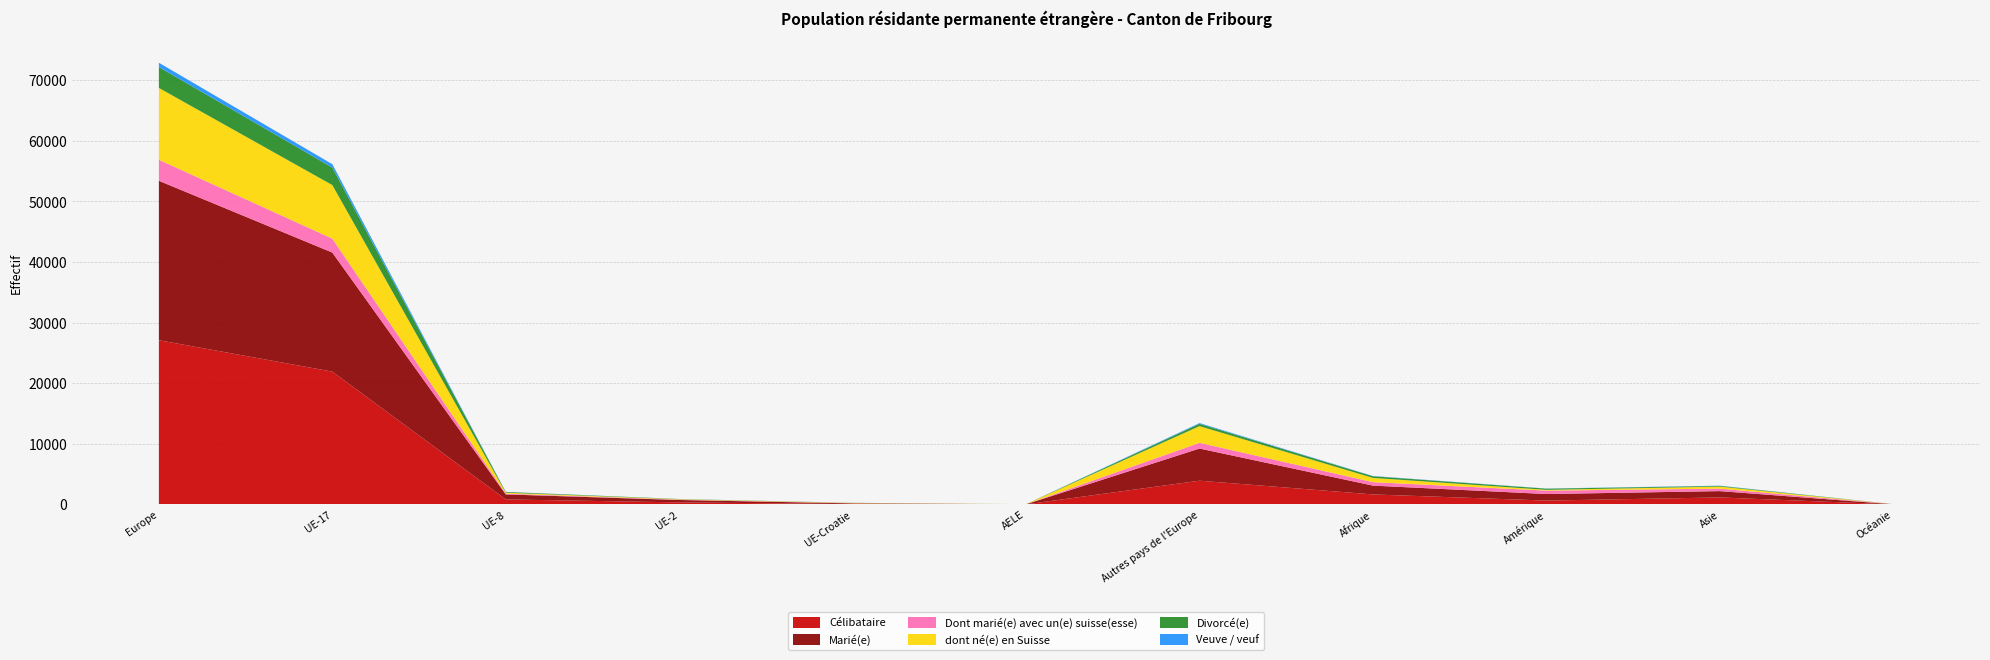

Reading left to right, transcribe all the data shown in this chart.

Célibataire: Europe=27106	UE-17=21925	UE-8=830	UE-2=345	UE-Croatie=63	AELE=21	Autres pays de l'Europe=3922	Afrique=1655	Amérique=641	Asie=1158	Océanie=10
Marié(e): Europe=26311	UE-17=19645	UE-8=831	UE-2=394	UE-Croatie=114	AELE=18	Autres pays de l'Europe=5309	Afrique=1456	Amérique=1082	Asie=1046	Océanie=26
Dont marié(e) avec un(e) suisse(esse): Europe=3465	UE-17=2302	UE-8=126	UE-2=63	UE-Croatie=28	AELE=6	Autres pays de l'Europe=940	Afrique=571	Amérique=561	Asie=407	Océanie=13
dont né(e) en Suisse: Europe=11859	UE-17=8838	UE-8=152	UE-2=61	UE-Croatie=44	AELE=8	Autres pays de l'Europe=2756	Afrique=701	Amérique=130	Asie=338	Océanie=2
Divorcé(e): Europe=3443	UE-17=2893	UE-8=118	UE-2=33	UE-Croatie=14	AELE=3	Autres pays de l'Europe=382	Afrique=270	Amérique=189	Asie=109	Océanie=5
Veuve / veuf: Europe=714	UE-17=553	UE-8=21	UE-2=8	UE-Croatie=8	AELE=2	Autres pays de l'Europe=122	Afrique=43	Amérique=25	Asie=41	Océanie=0